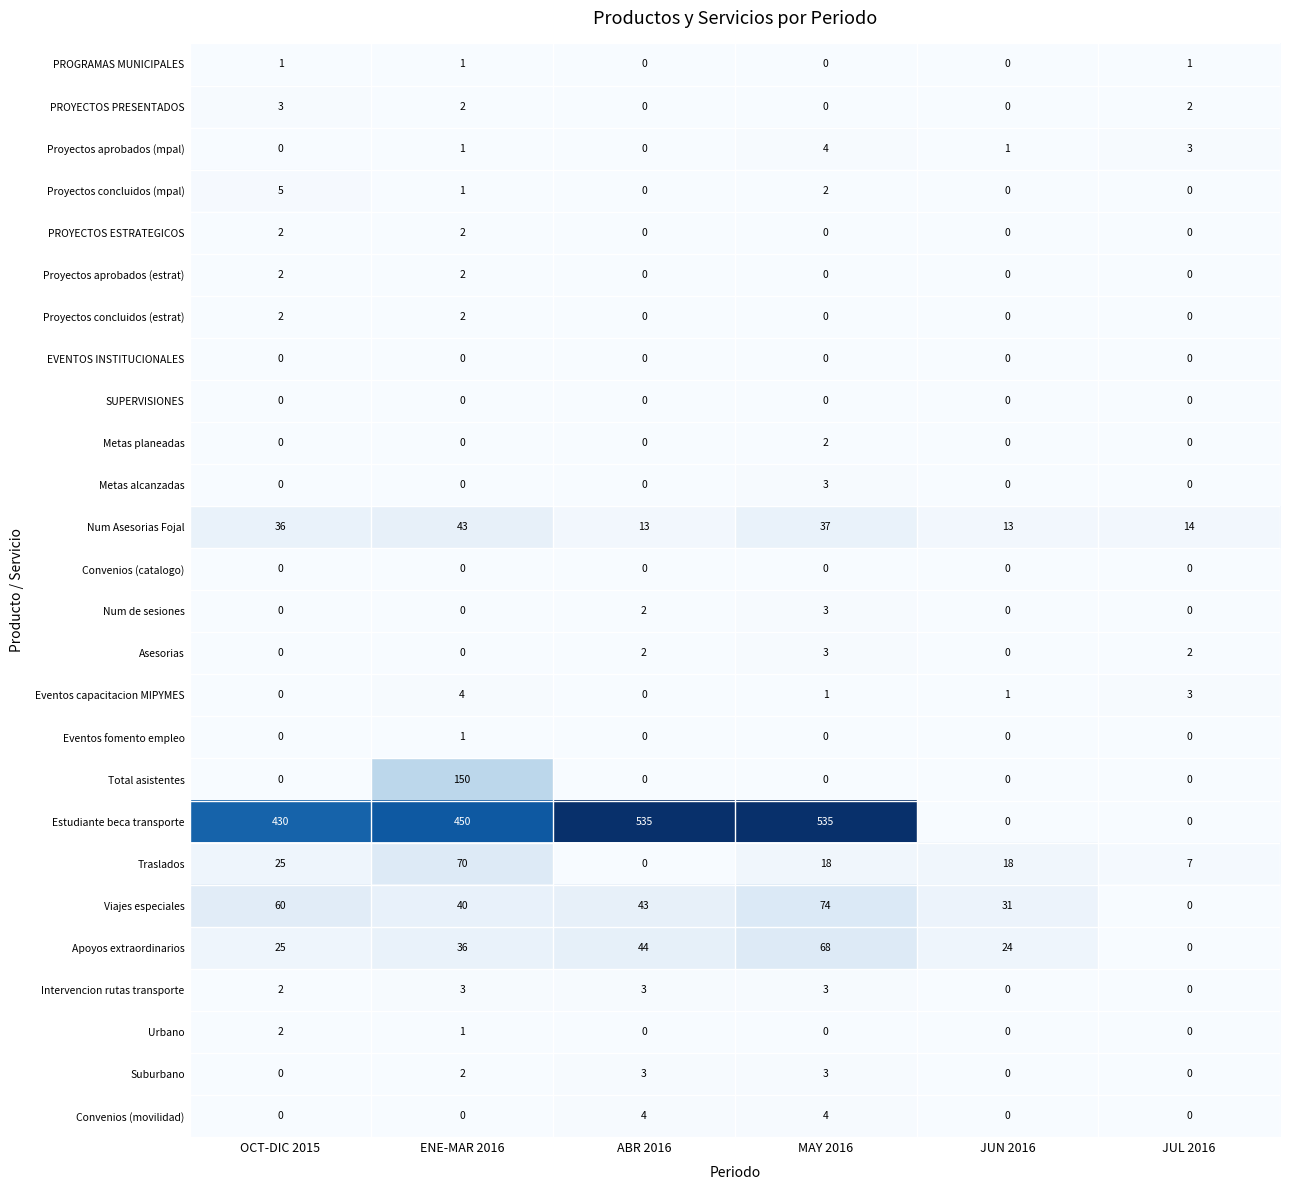

What is the total value across all series at JUL 2016?

32